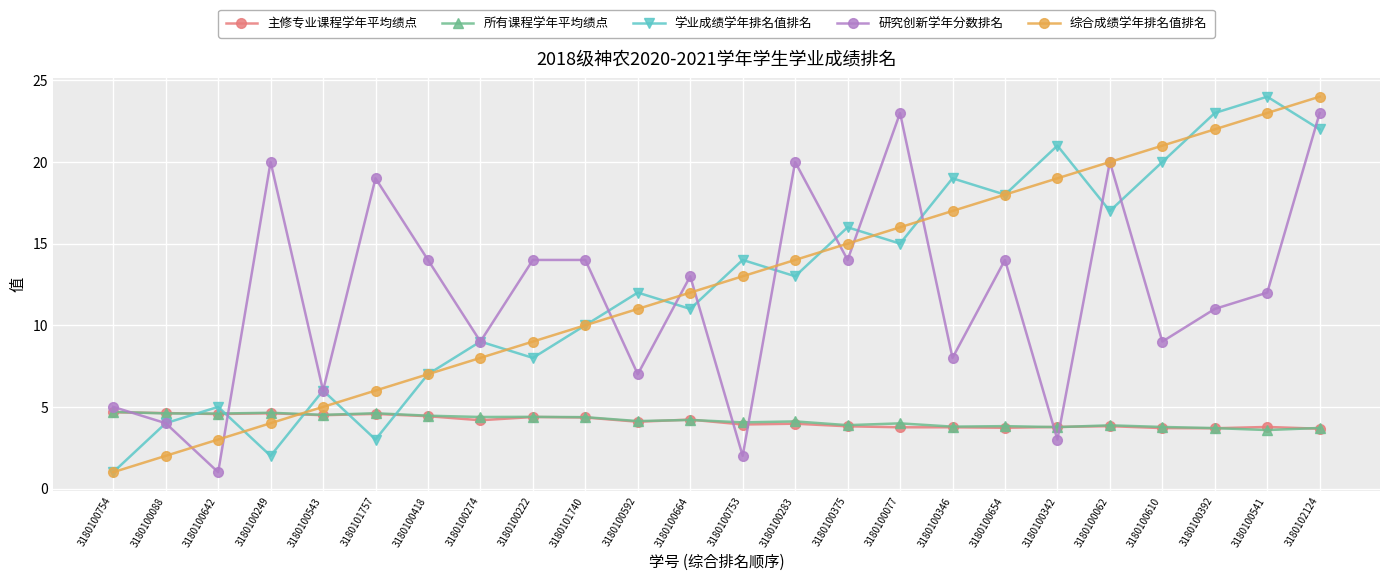

Rank the categories by 综合成绩学年排名值排名 value from highest to lowest.

3180102124, 3180100541, 3180100392, 3180100610, 3180100062, 3180100342, 3180100654, 3180100346, 3180100077, 3180100375, 3180100283, 3180100753, 3180100664, 3180100592, 3180101740, 3180100222, 3180100274, 3180100418, 3180101757, 3180100543, 3180100249, 3180100642, 3180100088, 3180100754